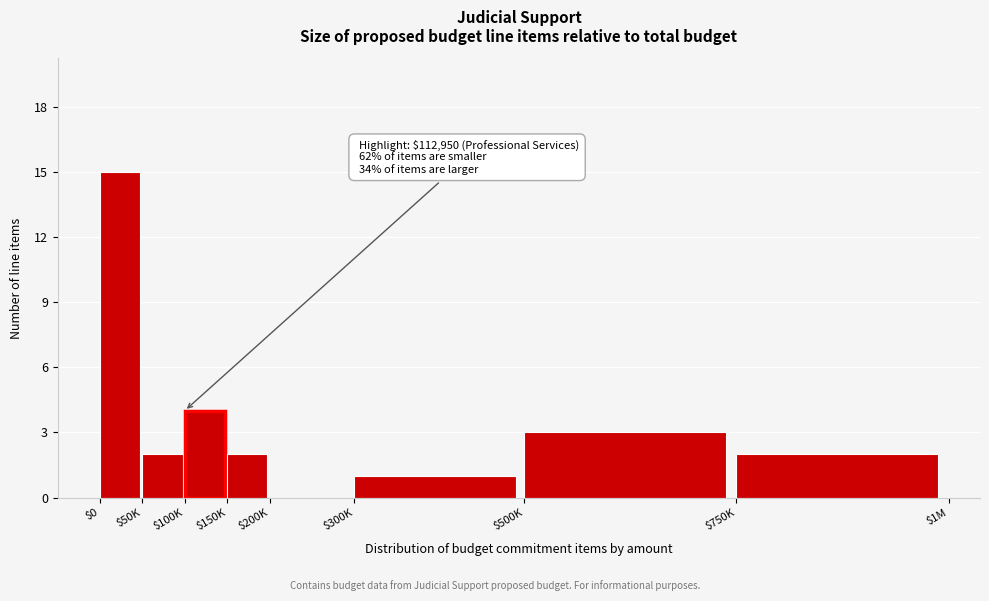

Is it true that the value at $50K is 3?

False